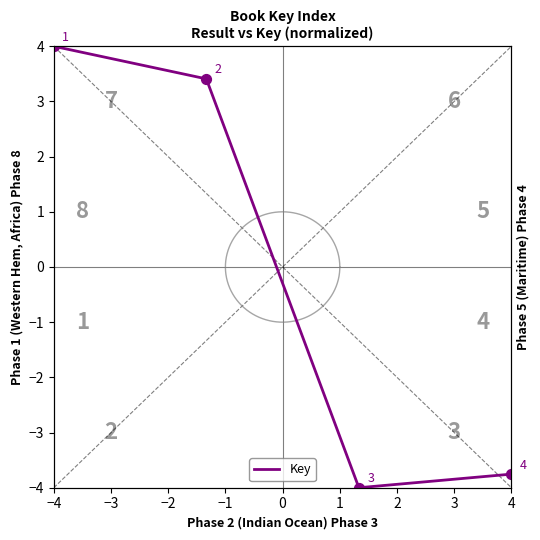

What is the change in value from −3 to −2?

-7.4